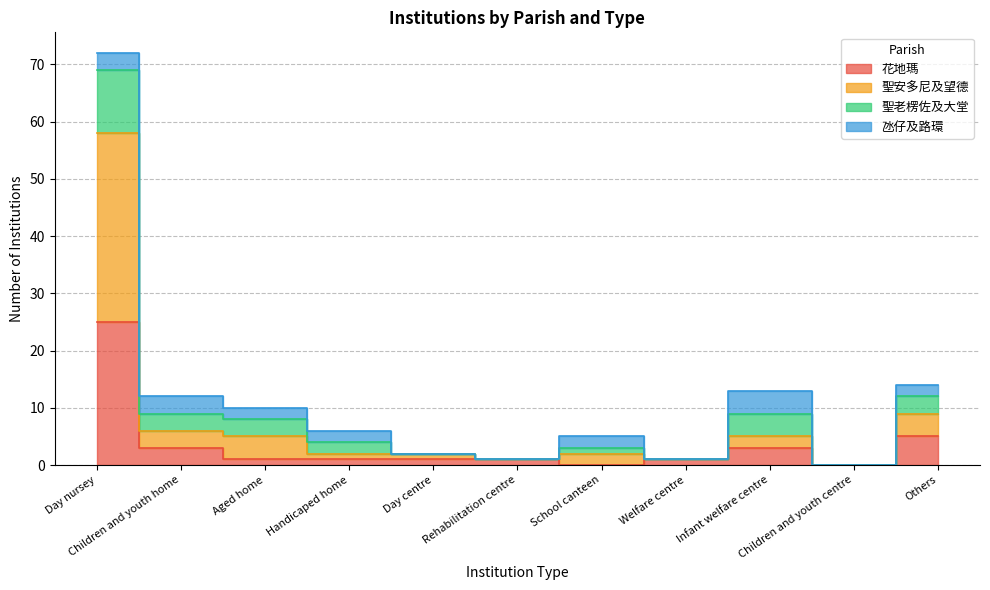

How many interior local peaks does the 花地瑪 series have?

1